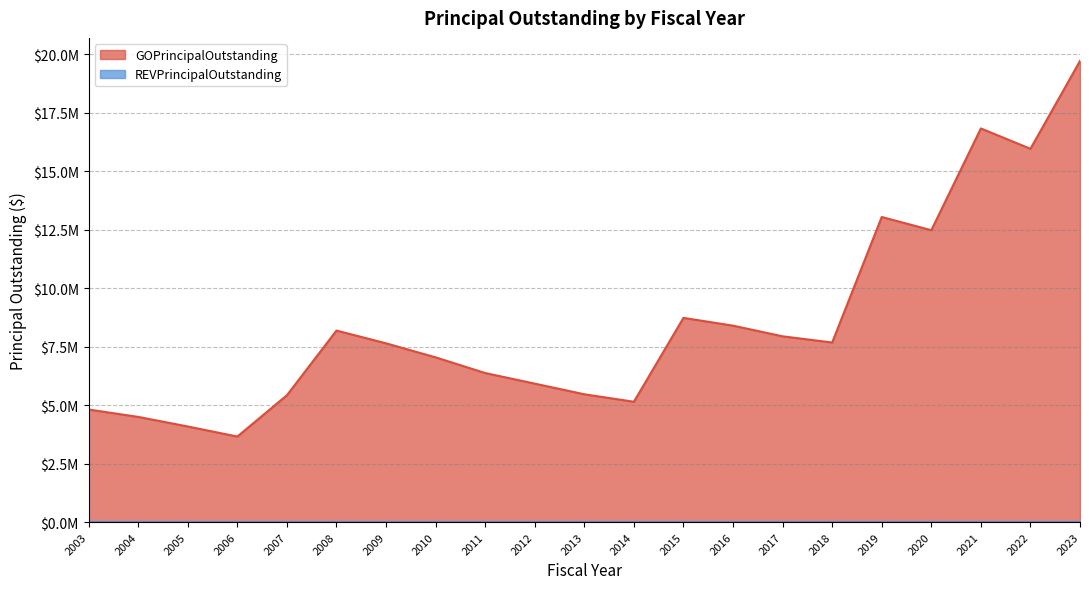

List the labels in order of value, largest first.

2023, 2021, 2022, 2019, 2020, 2015, 2016, 2008, 2017, 2018, 2009, 2010, 2011, 2012, 2013, 2007, 2014, 2003, 2004, 2005, 2006